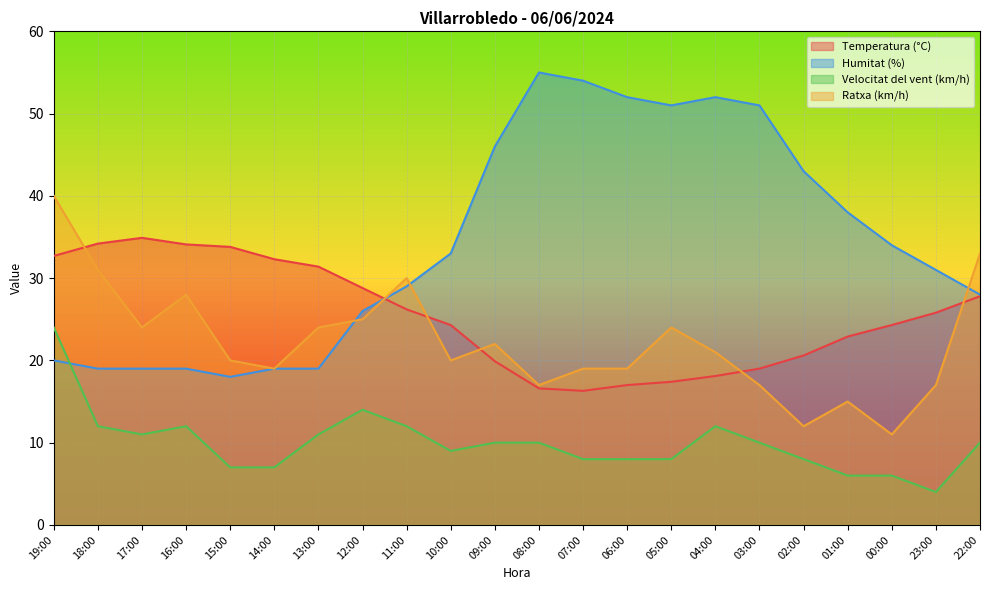

What is the average value of the Temperatura (°C) series?

25.4